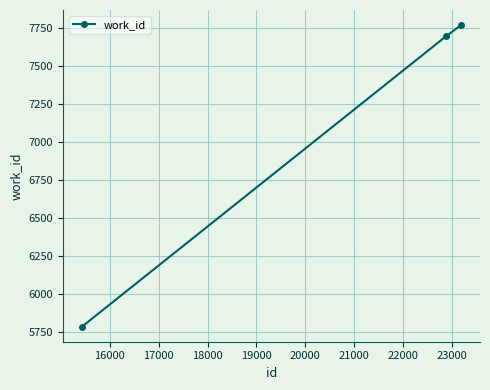

What is the maximum value shown in the chart?

7769